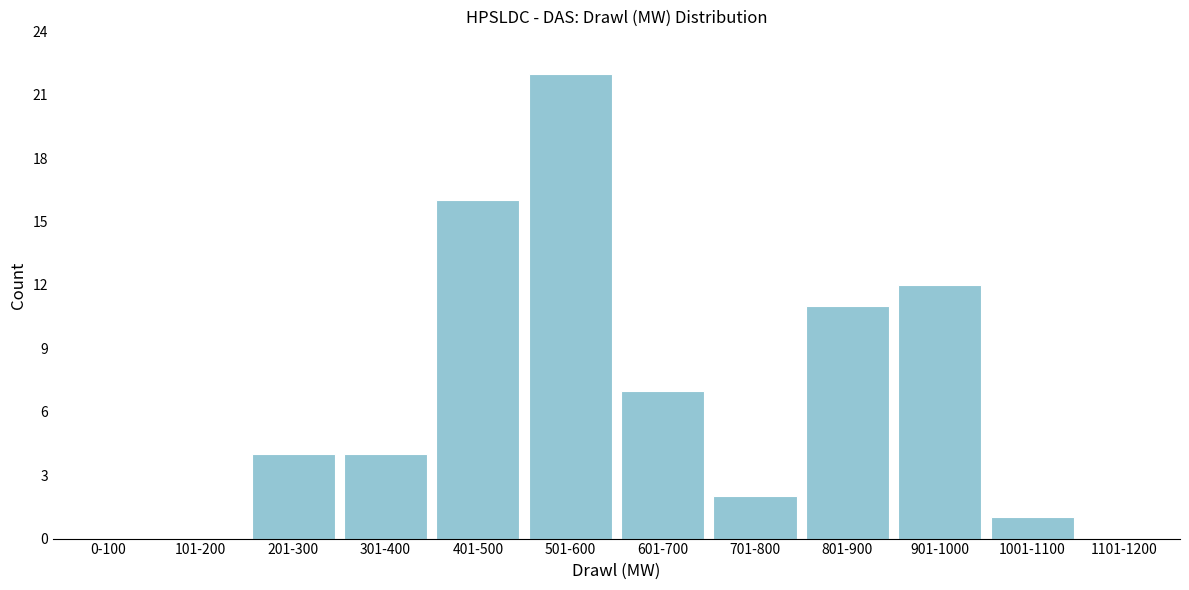

Reading left to right, extract all data points from this chart.

0-100=0	101-200=0	201-300=4	301-400=4	401-500=16	501-600=22	601-700=7	701-800=2	801-900=11	901-1000=12	1001-1100=1	1101-1200=0